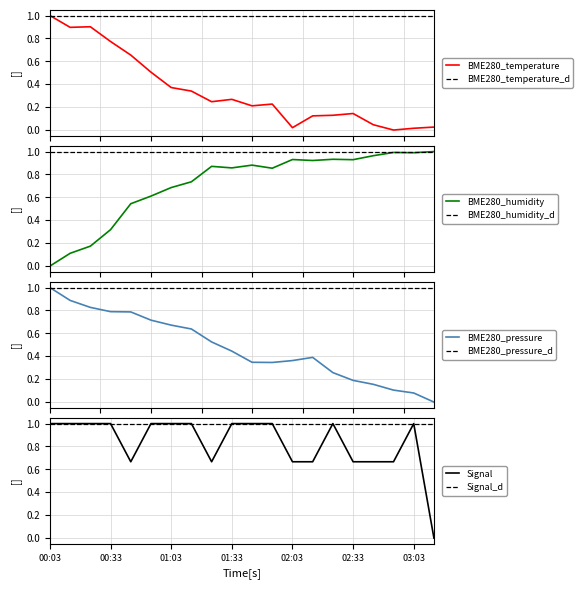

What is the greatest value displayed?

1.0